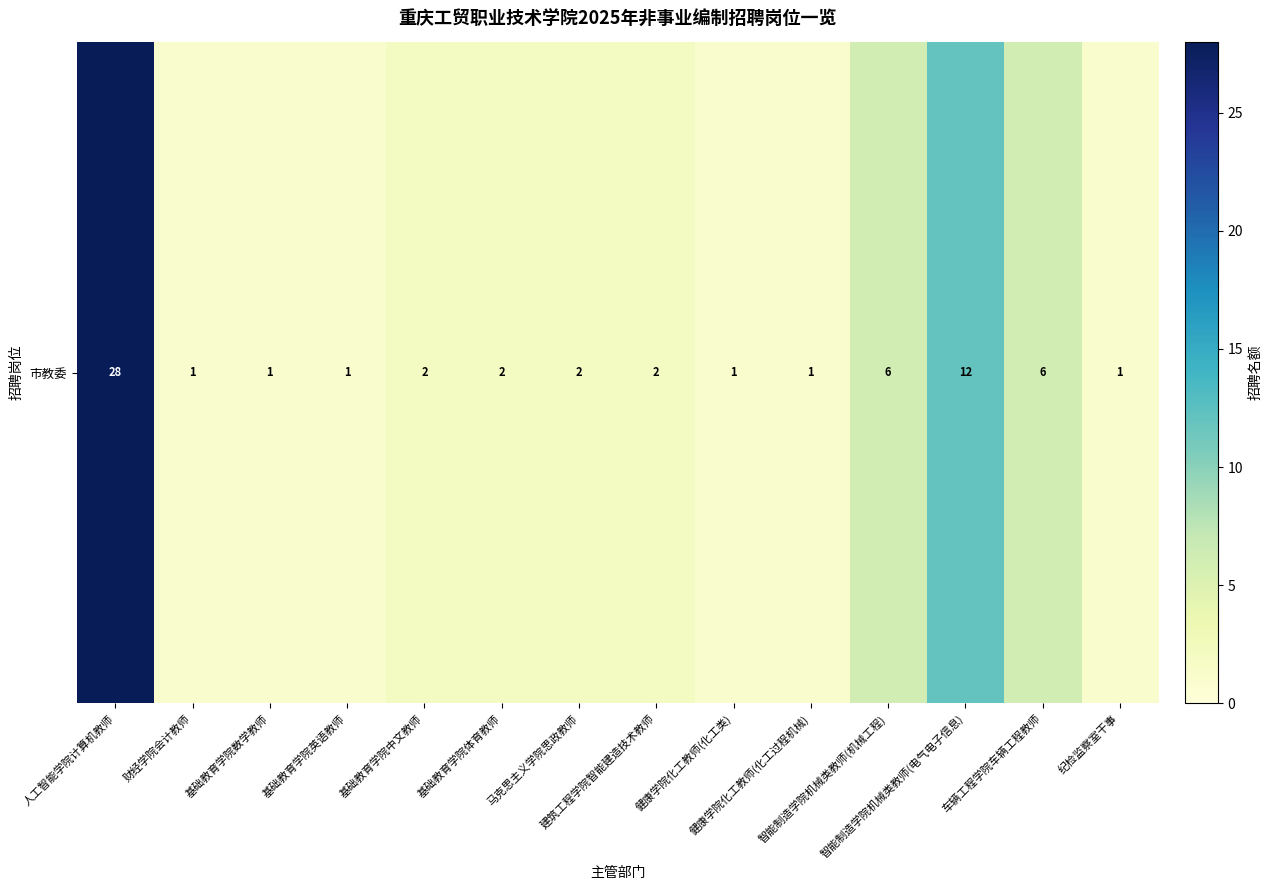

Reading right to left, transcribe all the data shown in this chart.

1	6	12	6	1	1	2	2	2	2	1	1	1	28